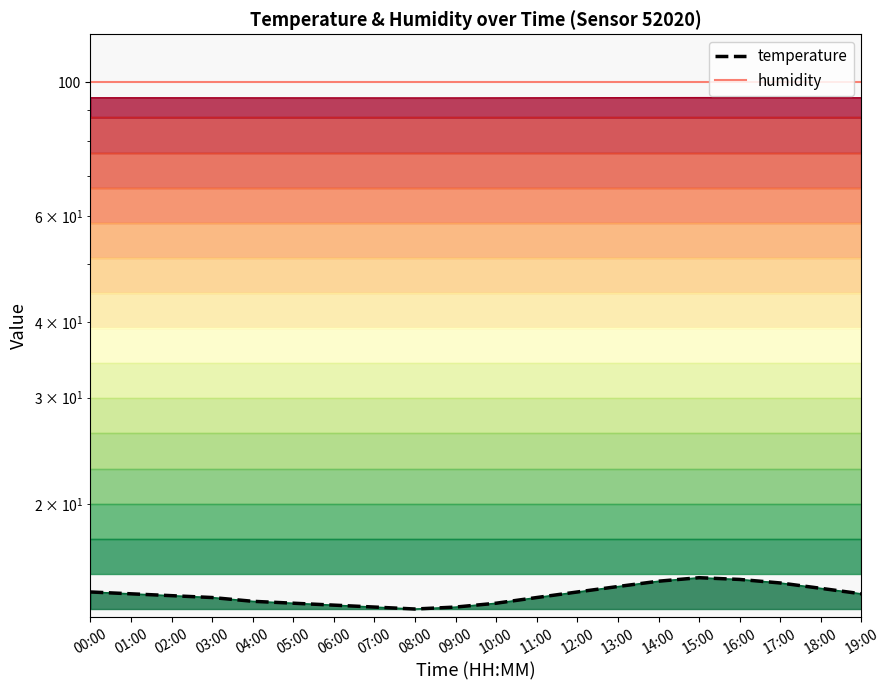

What is the label of the 12th point from the right?

08:00